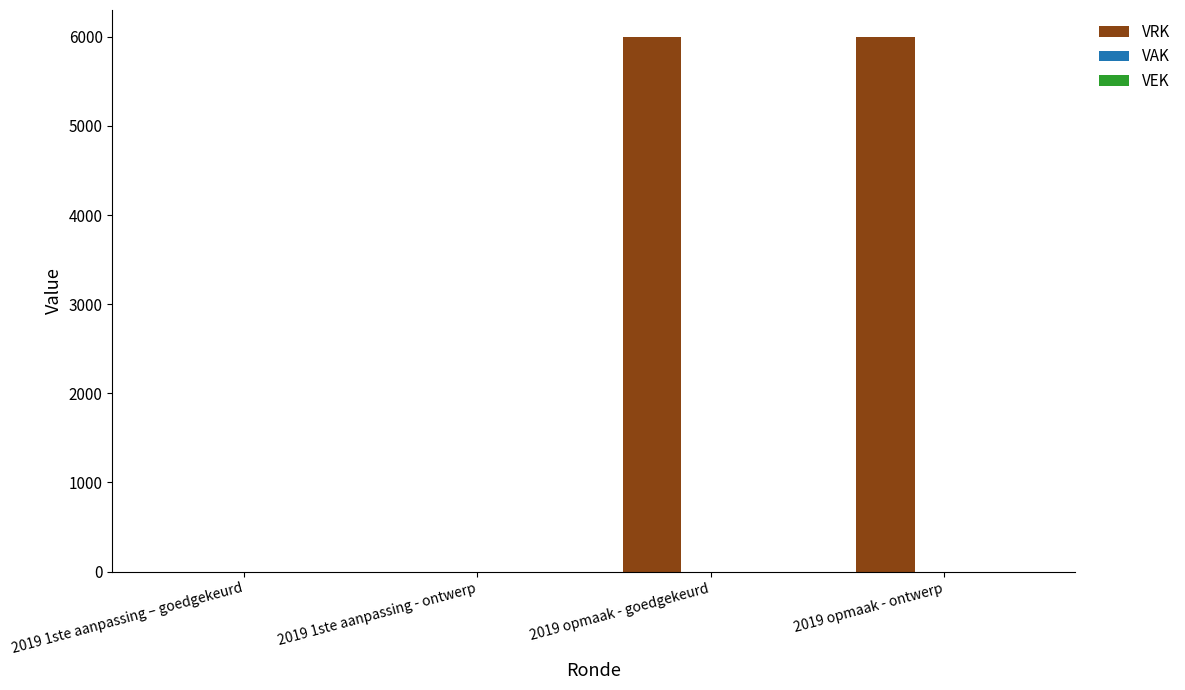

Reading right to left, transcribe all the data shown in this chart.

2019 opmaak - ontwerp=6000	2019 opmaak - goedgekeurd=6000	2019 1ste aanpassing - ontwerp=0	2019 1ste aanpassing – goedgekeurd=0